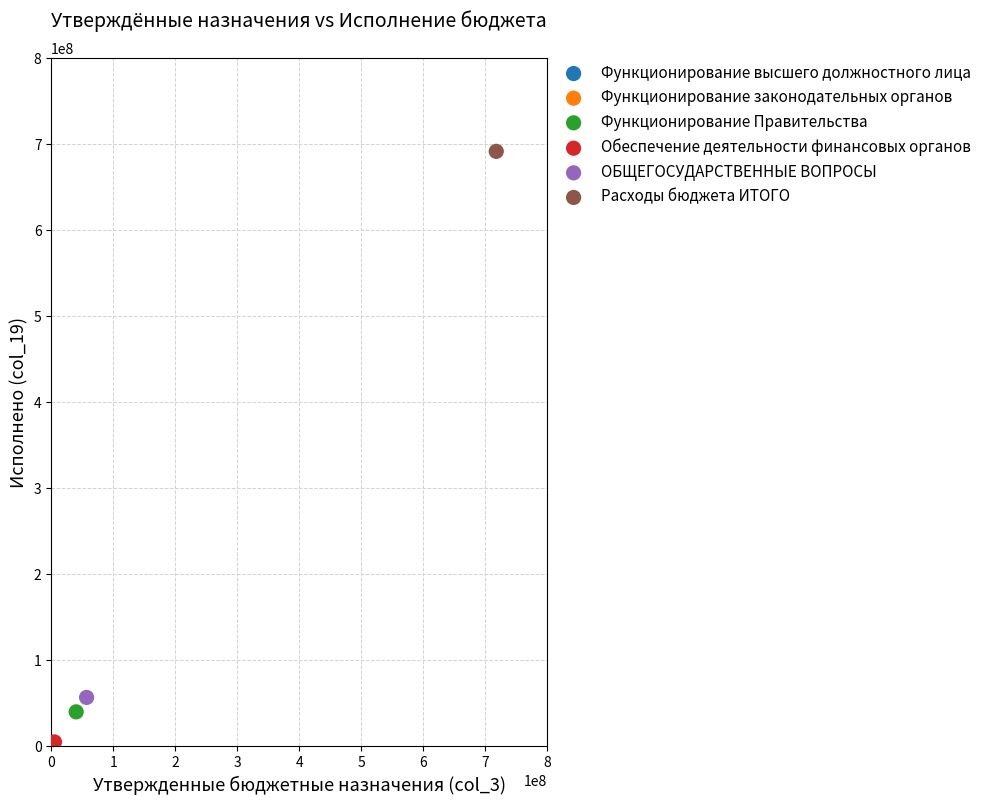

Which series reaches the maximum Y coordinate?

Расходы бюджета ИТОГО